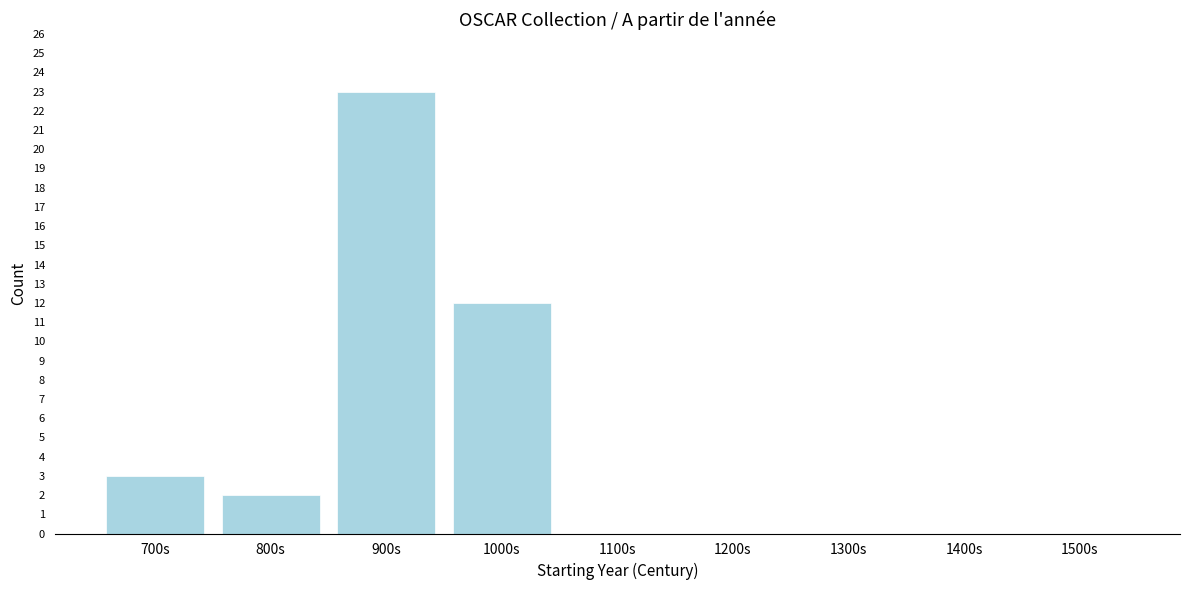

Reading right to left, list all the values displayed in this chart.

1500s=0	1400s=0	1300s=0	1200s=0	1100s=0	1000s=12	900s=23	800s=2	700s=3